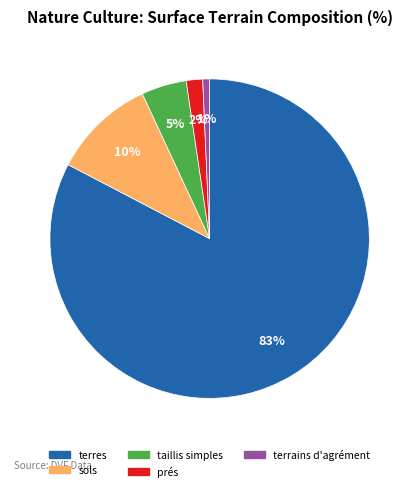

Rank the categories by value from highest to lowest.

terres, sols, taillis simples, prés, terrains d'agrément